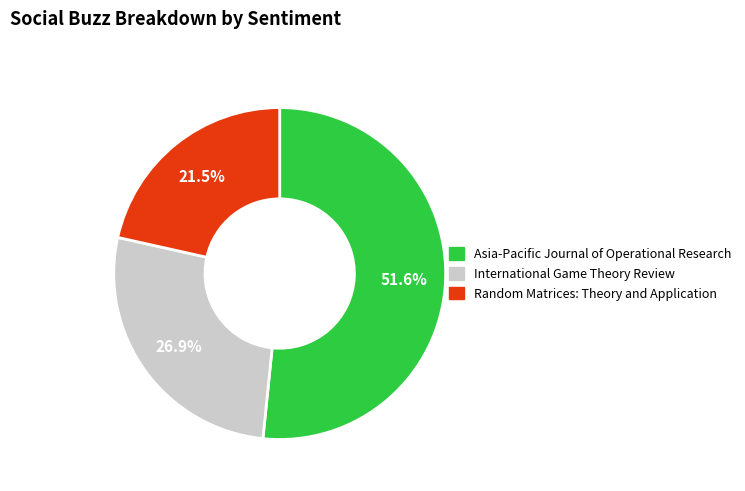

Which category has the biggest portion of the pie?

Asia-Pacific Journal of Operational Research